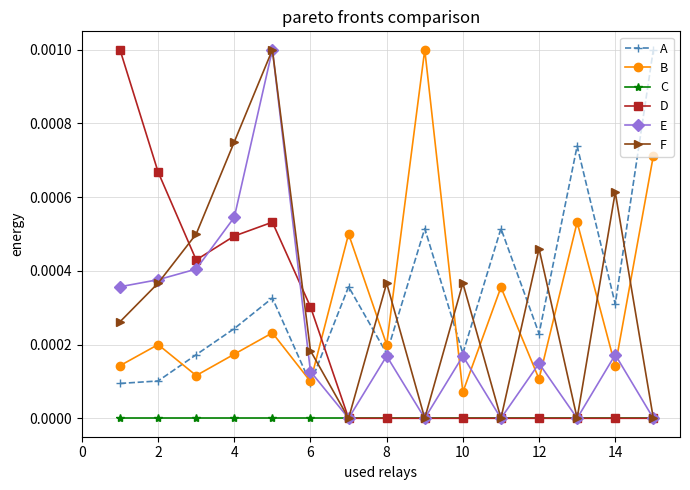

True or false: B and E intersect in this chart.

True